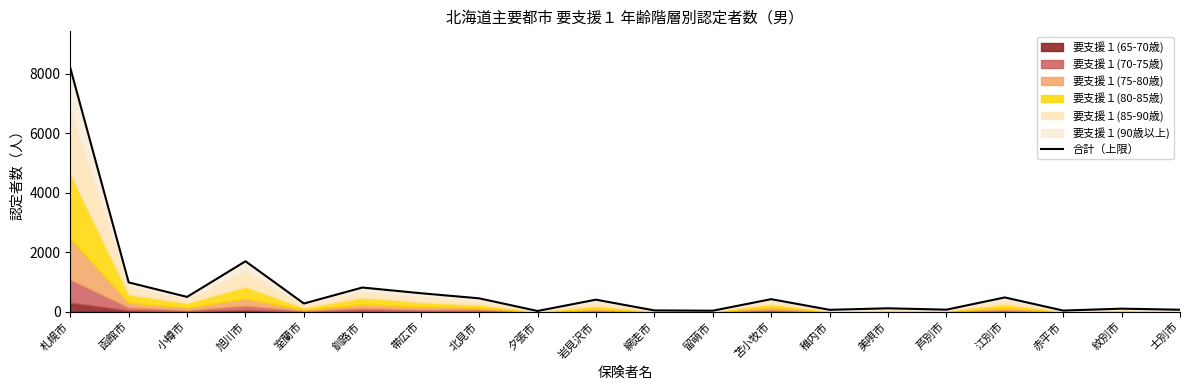

Where does the data first go above 406?

札幌市